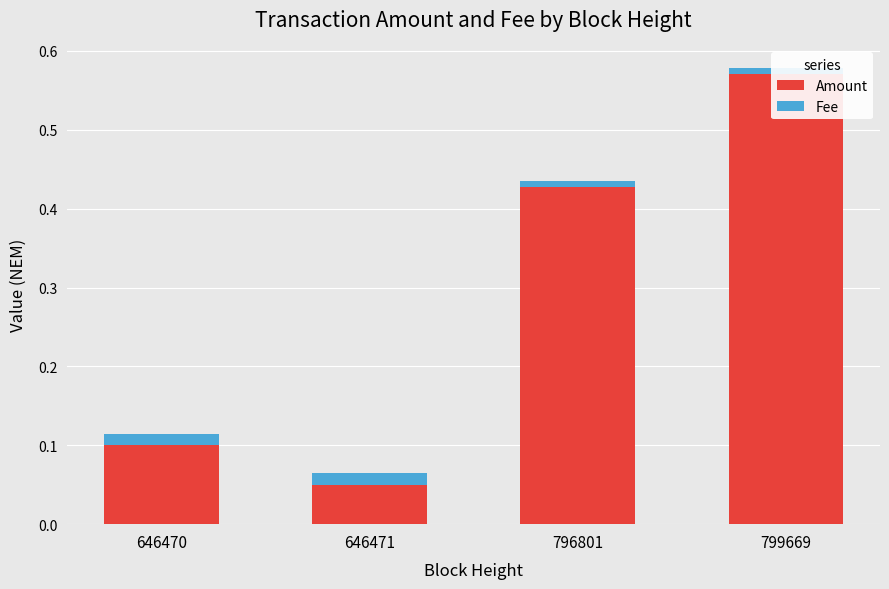

What is the average value of the Amount series?

0.3